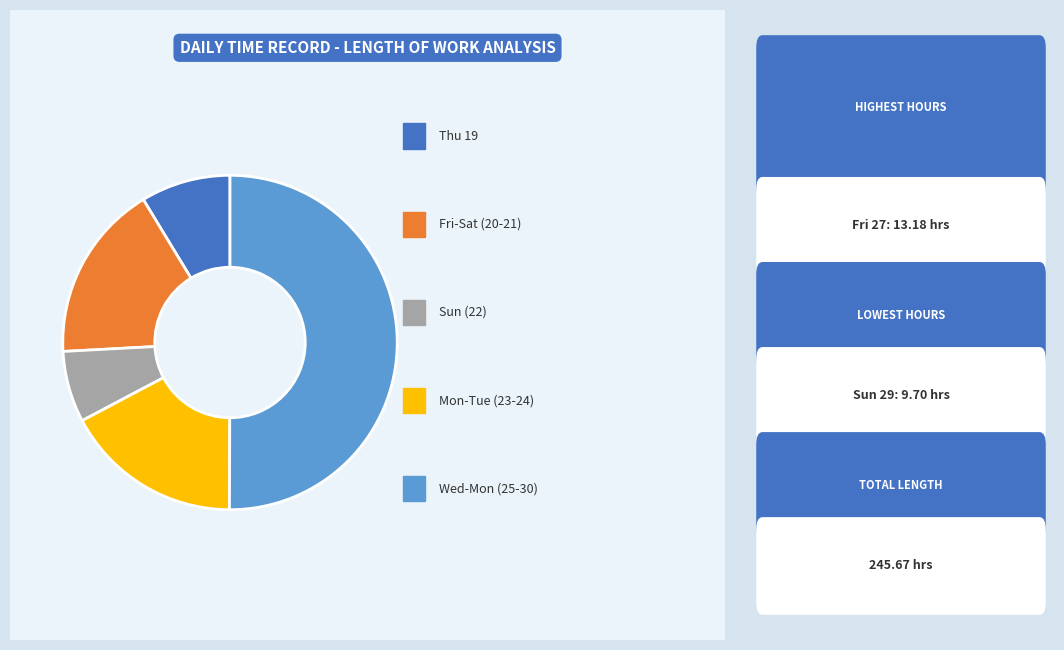

How many slices are in this pie chart?

5